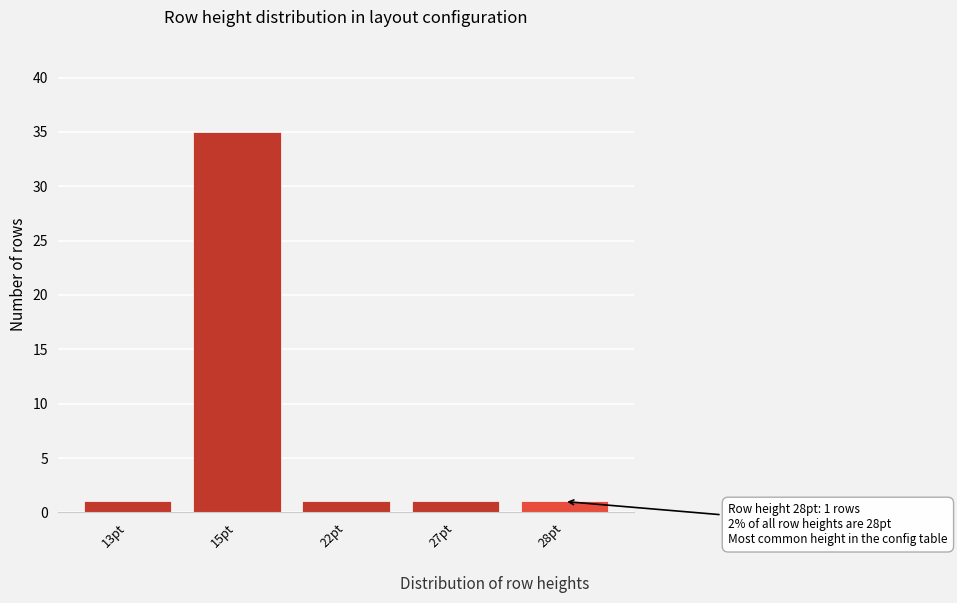

Reading right to left, extract all data points from this chart.

1	1	1	35	1